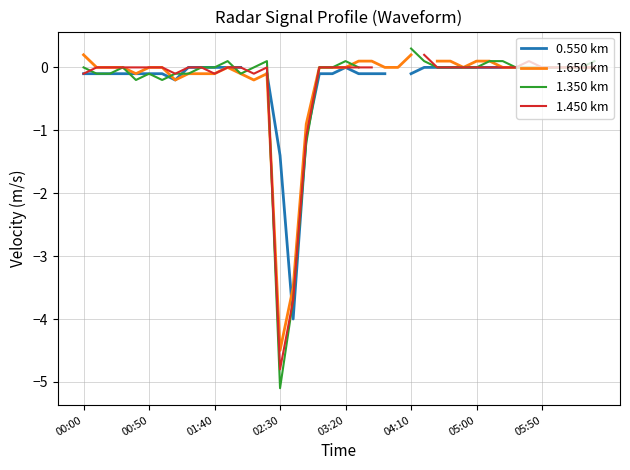

The 1.350 km series shows 2.8 at 01:40. True or false?

False